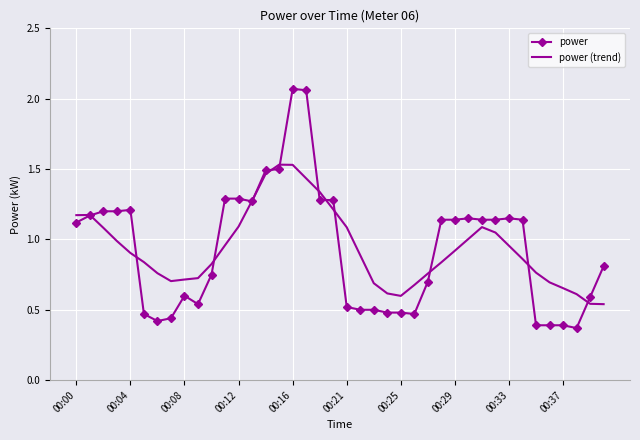

List the series in order of their peak value, lowest first.

power (trend), power